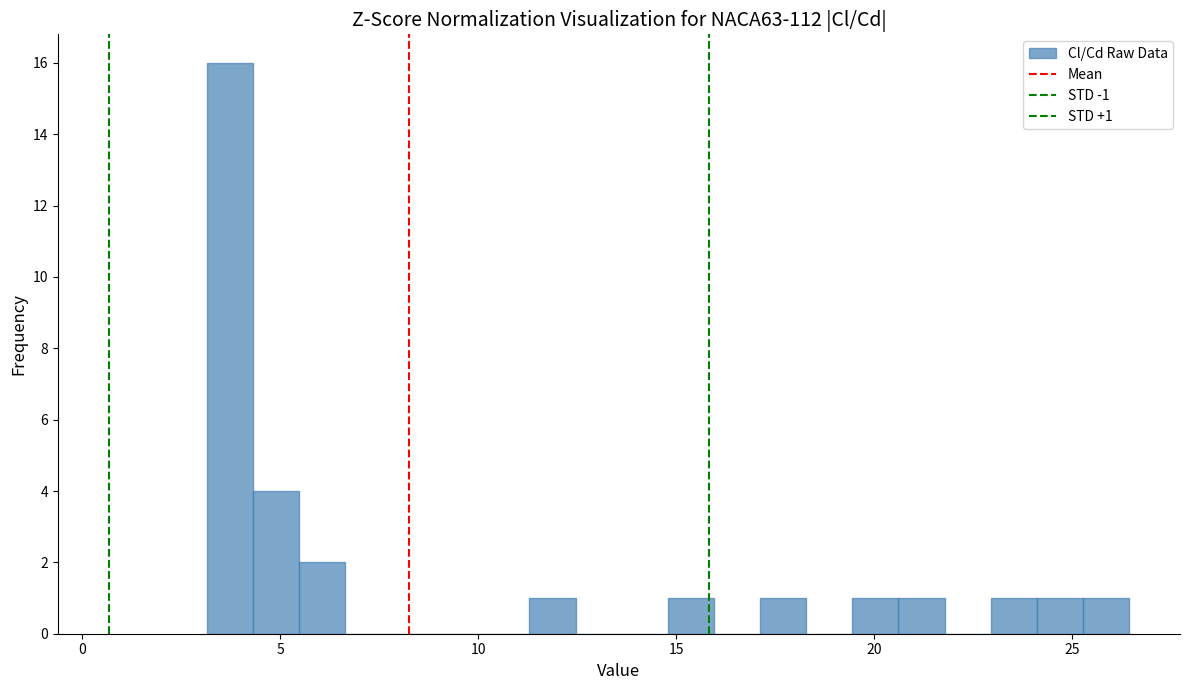

Read against the x-axis, roughly where is the centre of the tallest bar?

3.5